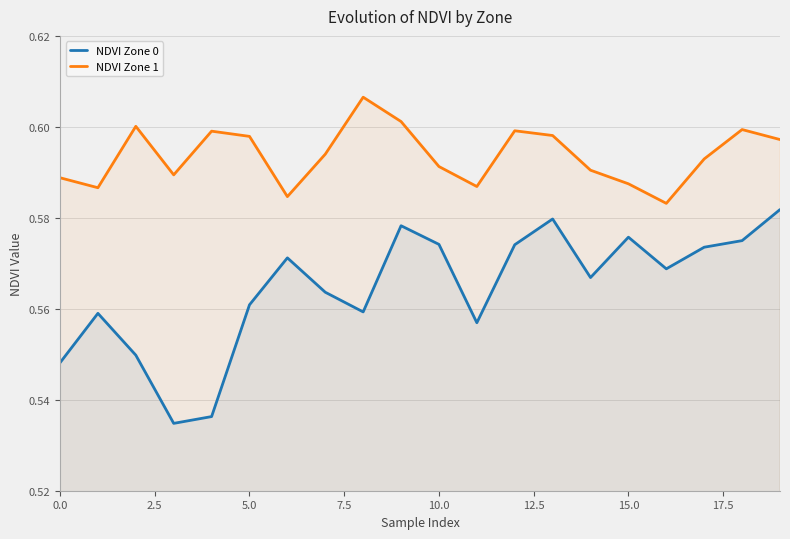

What position from the right is 17?

3